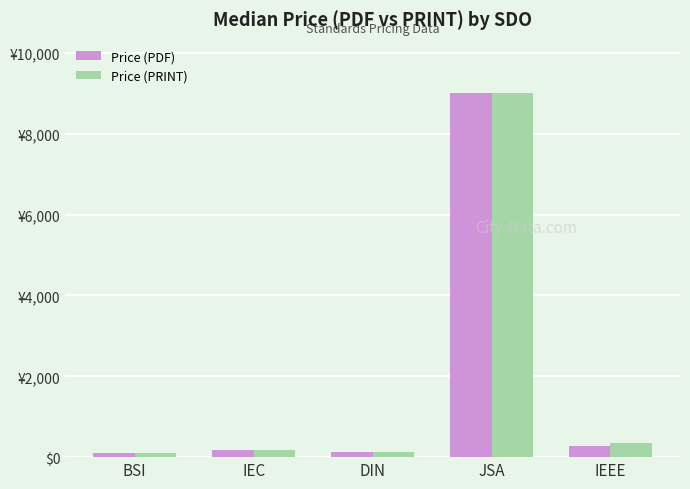

Reading left to right, list all the values displayed in this chart.

Price (PDF): 108.0	185.0	118.8	9000.0	272.0
Price (PRINT): 108.0	185.0	118.8	9000.0	339.0